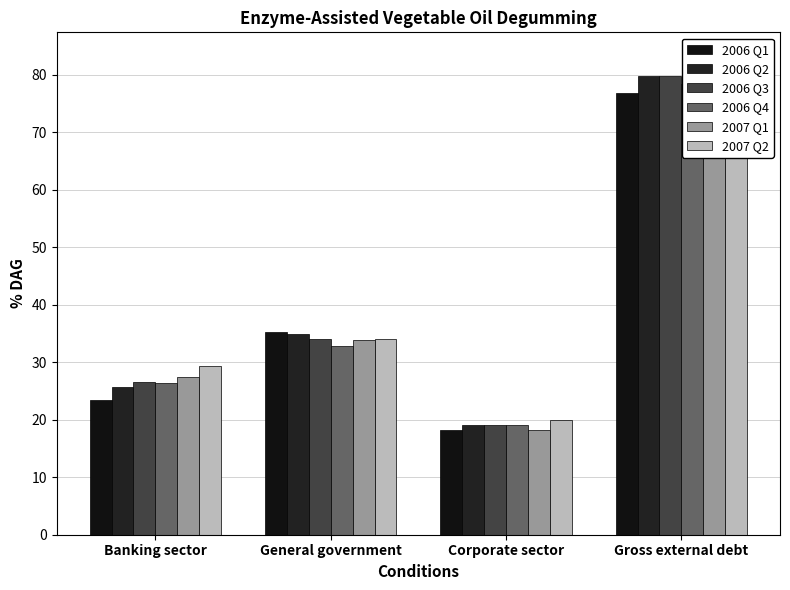

Is it true that 2007 Q1 equals 114.9 at Gross external debt?

False